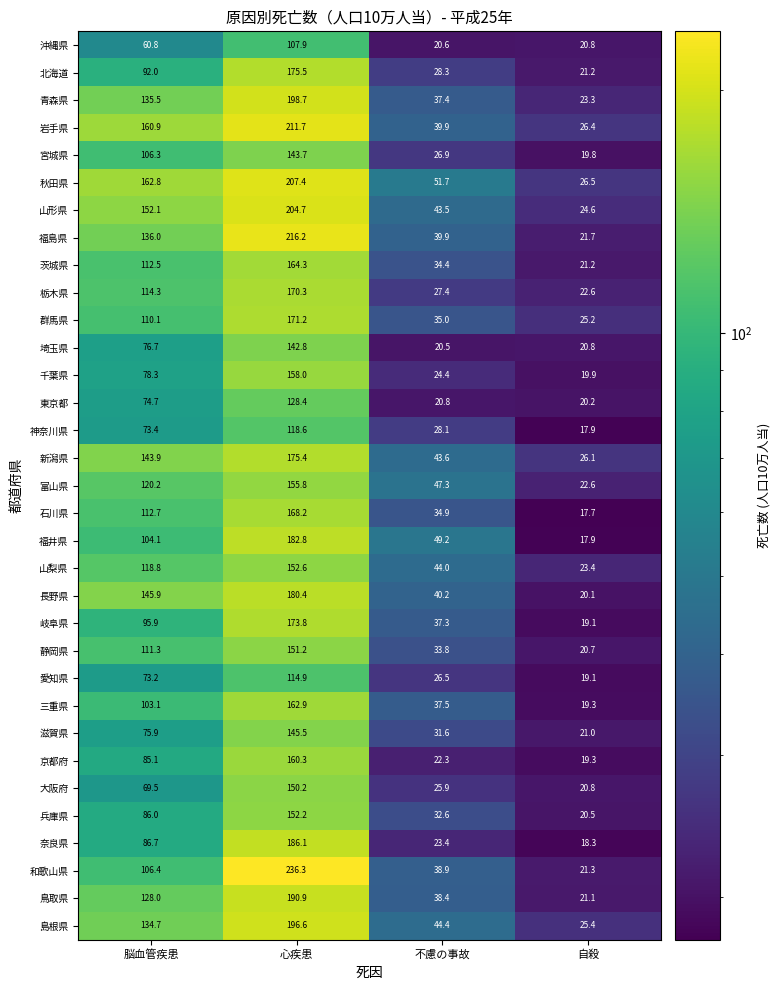

What is the difference between the maximum and minimum values in the 兵庫県 series?

131.7